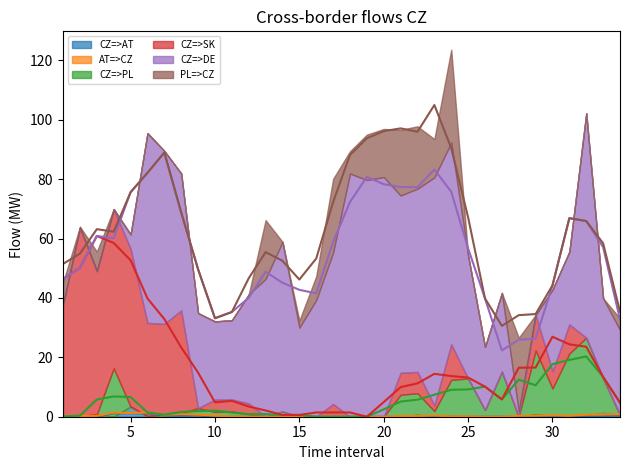

What is the difference between the maximum and second lowest values in the CZ=>SK series?

63.4